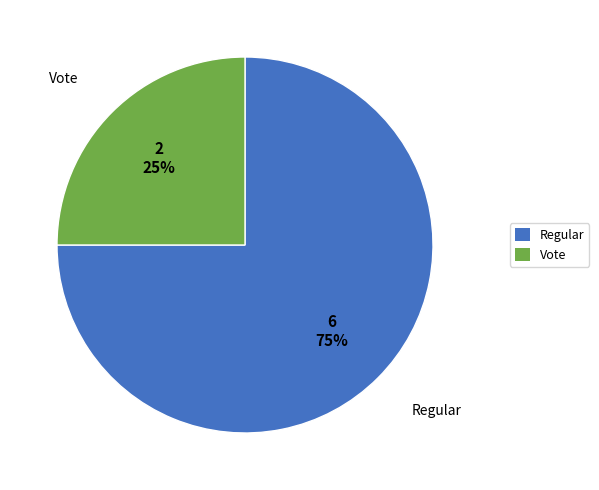

To the nearest percent, what is the combined percentage of Regular and Vote?

100%